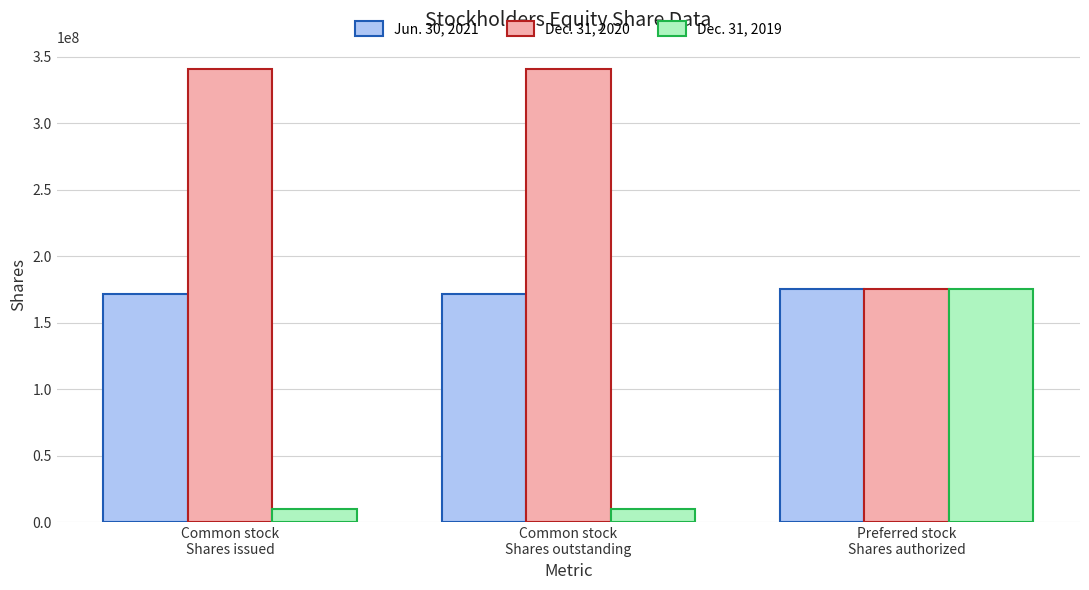

What is the maximum value for Dec. 31, 2019?

175000000